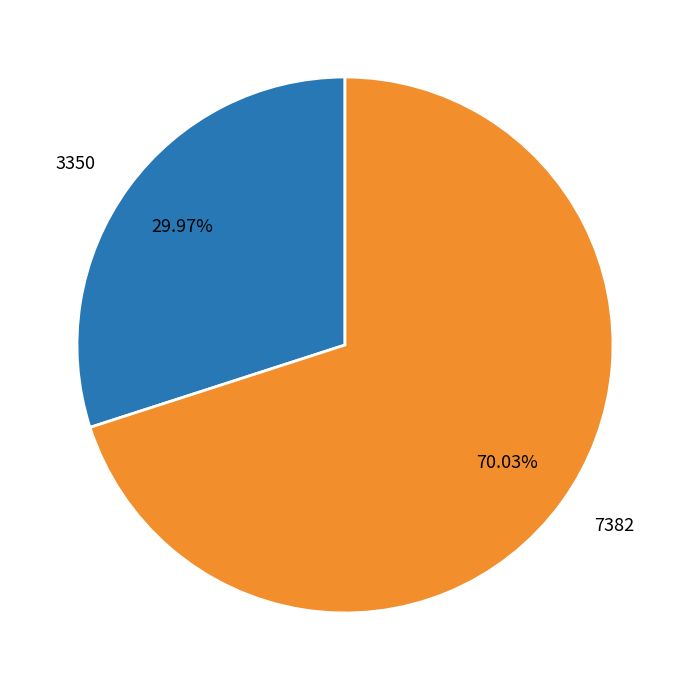

How many slices are in this pie chart?

2